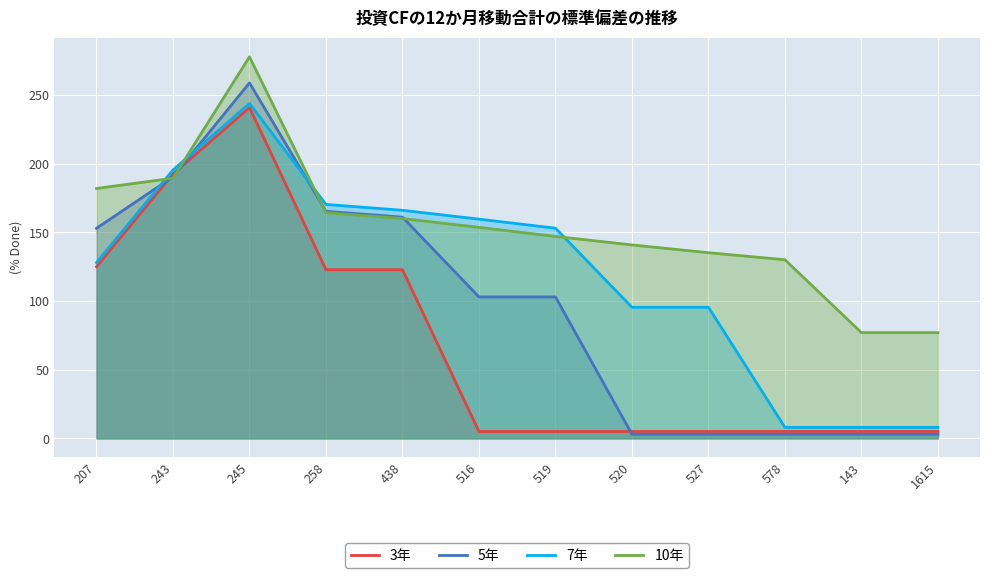

What is the lowest value of the 10年 series?

77.0